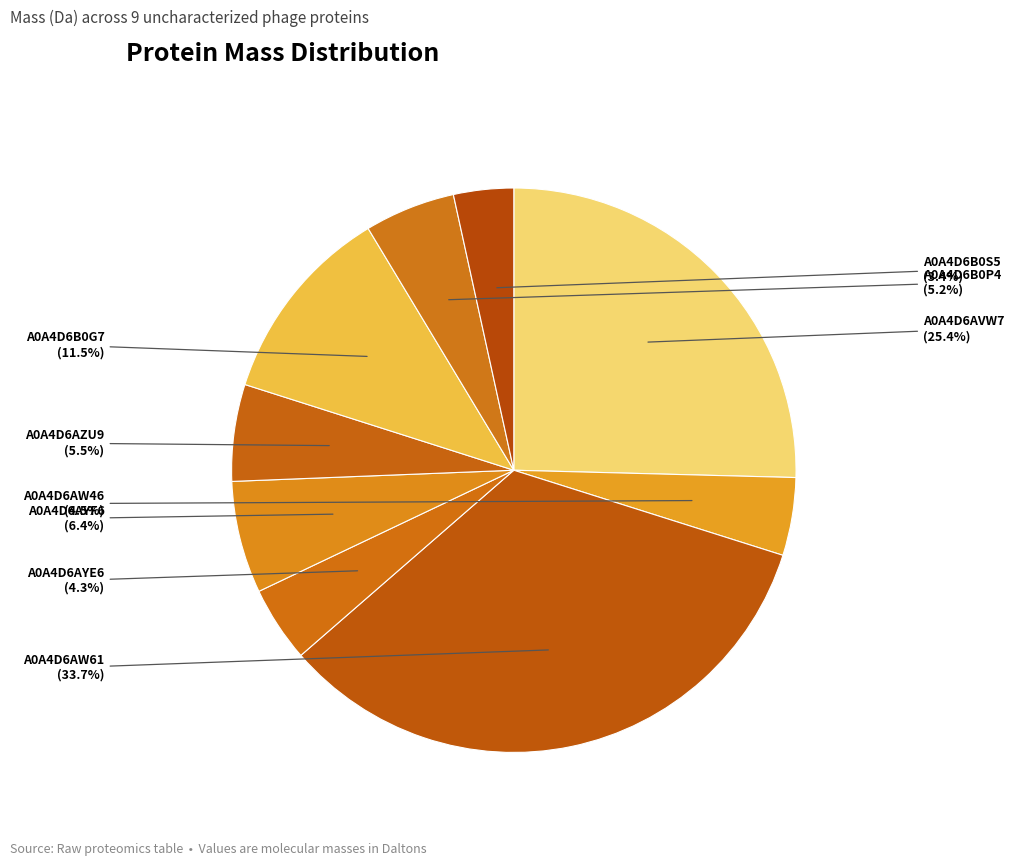

Rank the categories by value from lowest to highest.

A0A4D6B0S5, A0A4D6AYE6, A0A4D6AW46, A0A4D6B0P4, A0A4D6AZU9, A0A4D6AYF6, A0A4D6B0G7, A0A4D6AVW7, A0A4D6AW61